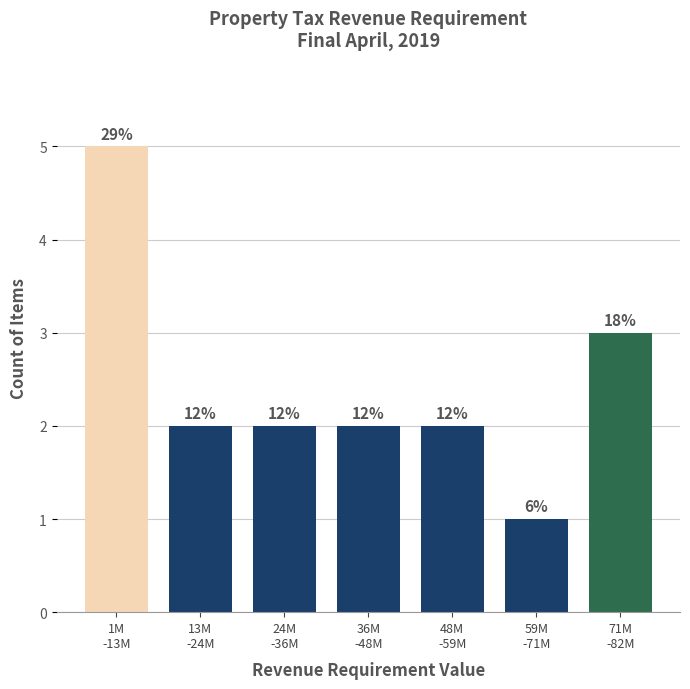

Does the chart contain any negative values?

No